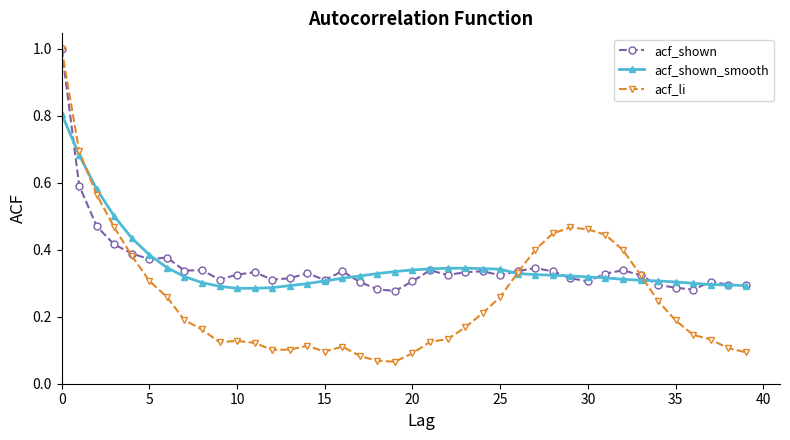

Which series has the widest spread of values?

acf_li